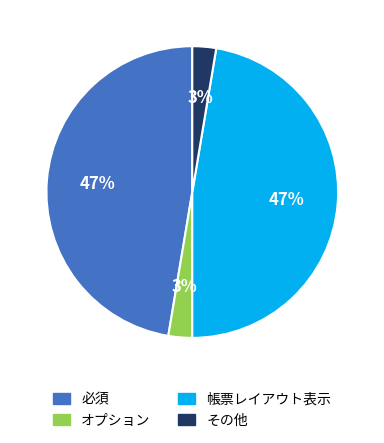

Is there any slice that represents more than half of the pie?

No